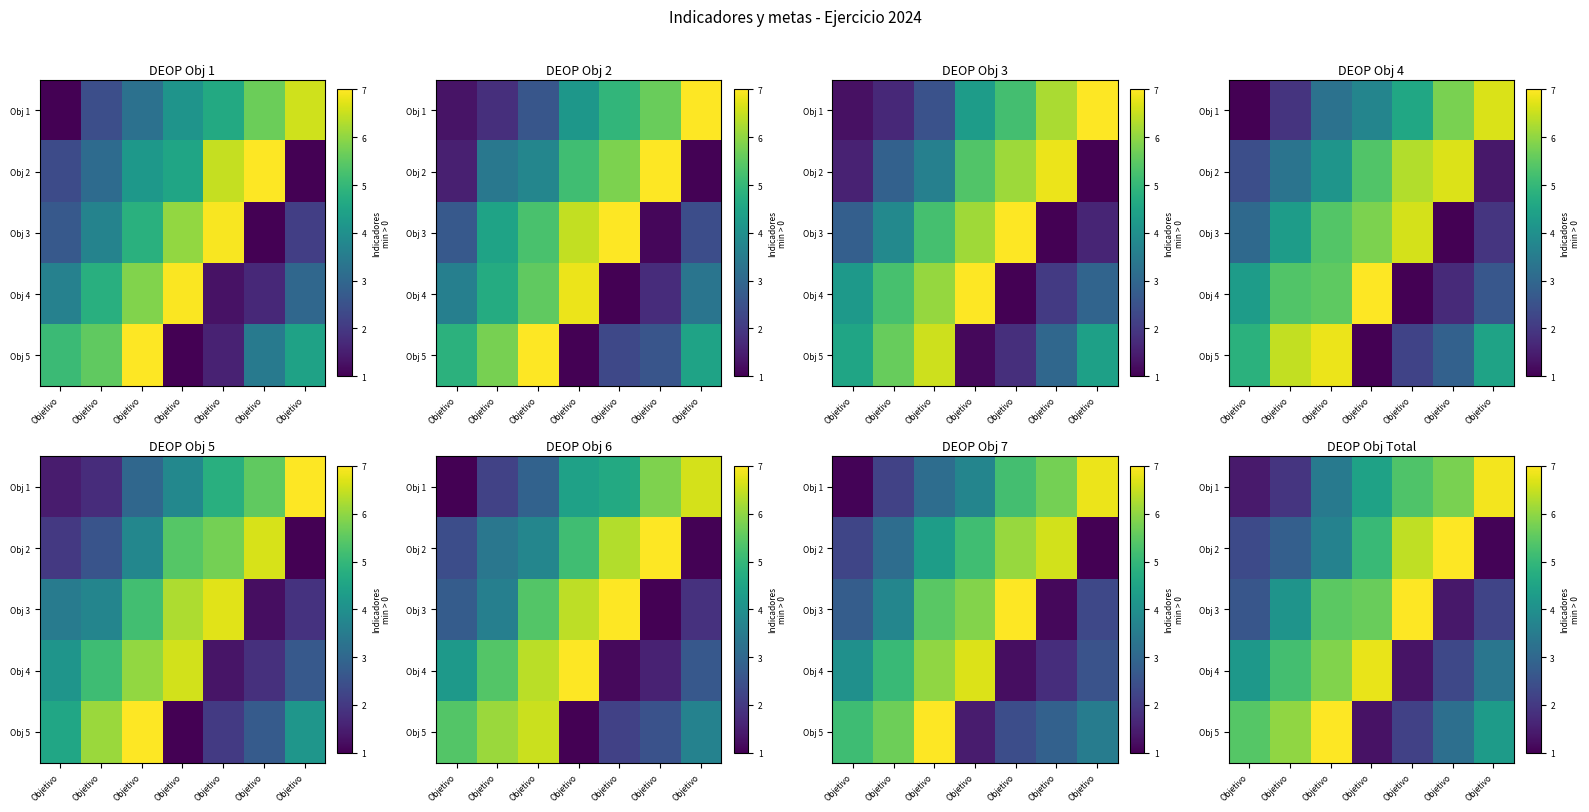

What is the smallest value displayed?

1.1